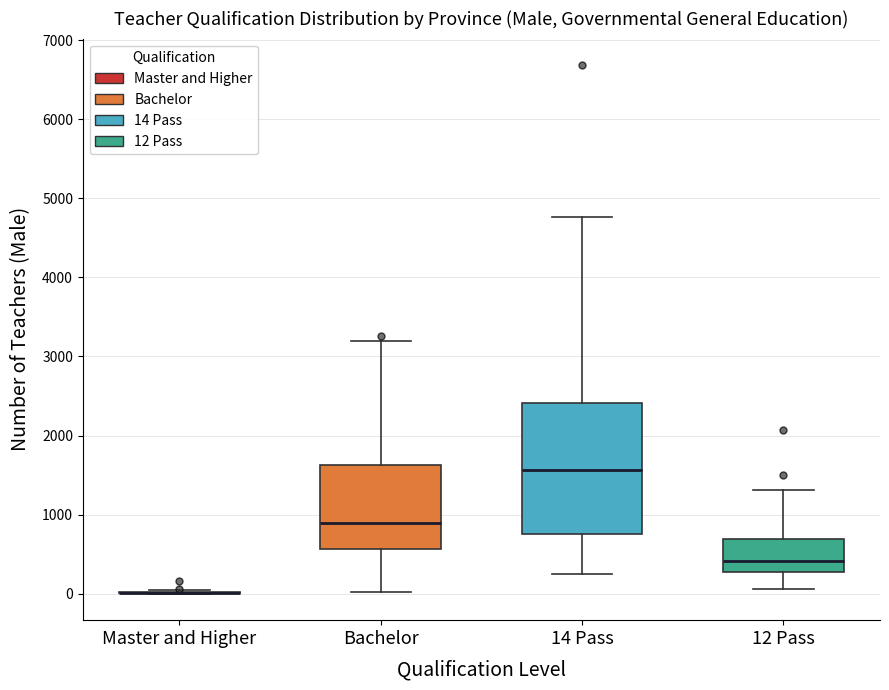

Reading left to right, transcribe this box plot: for each box, give where its median line is, the range the box spans, and where its two whiskers end, as read against the y-axis. The values are not printed on the chart, so give them approximately, as read against the axis.

Master and Higher: box collapsed to a line at 0, whiskers 0 to 100
Bachelor: median 900, box 600 to 1600, whiskers 0 to 3200
14 Pass: median 1600, box 800 to 2400, whiskers 200 to 4800
12 Pass: median 400, box 300 to 700, whiskers 100 to 1300